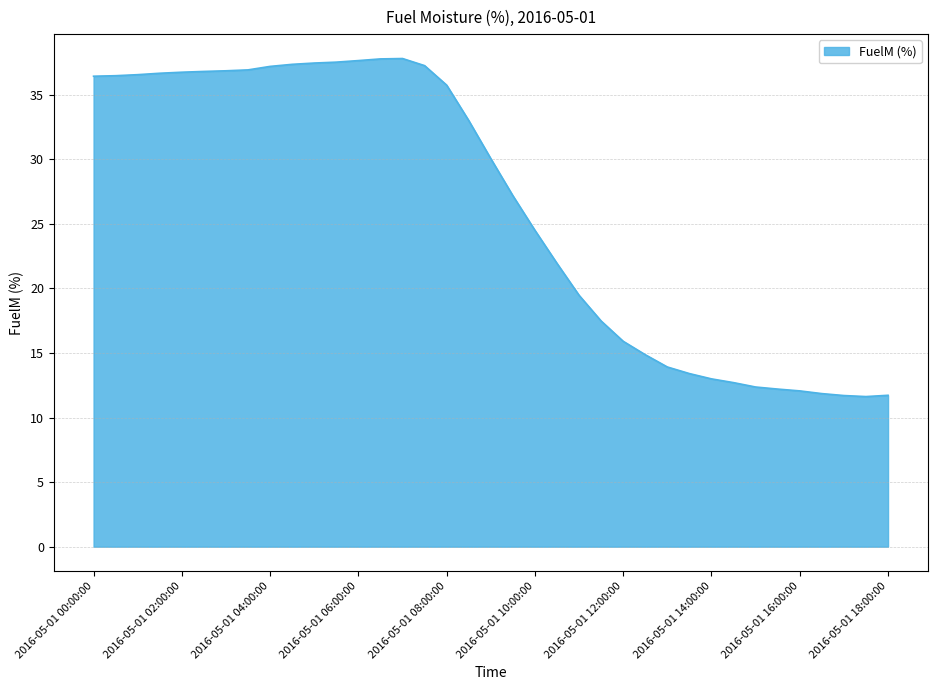

What is the difference between the maximum and minimum values?

26.2